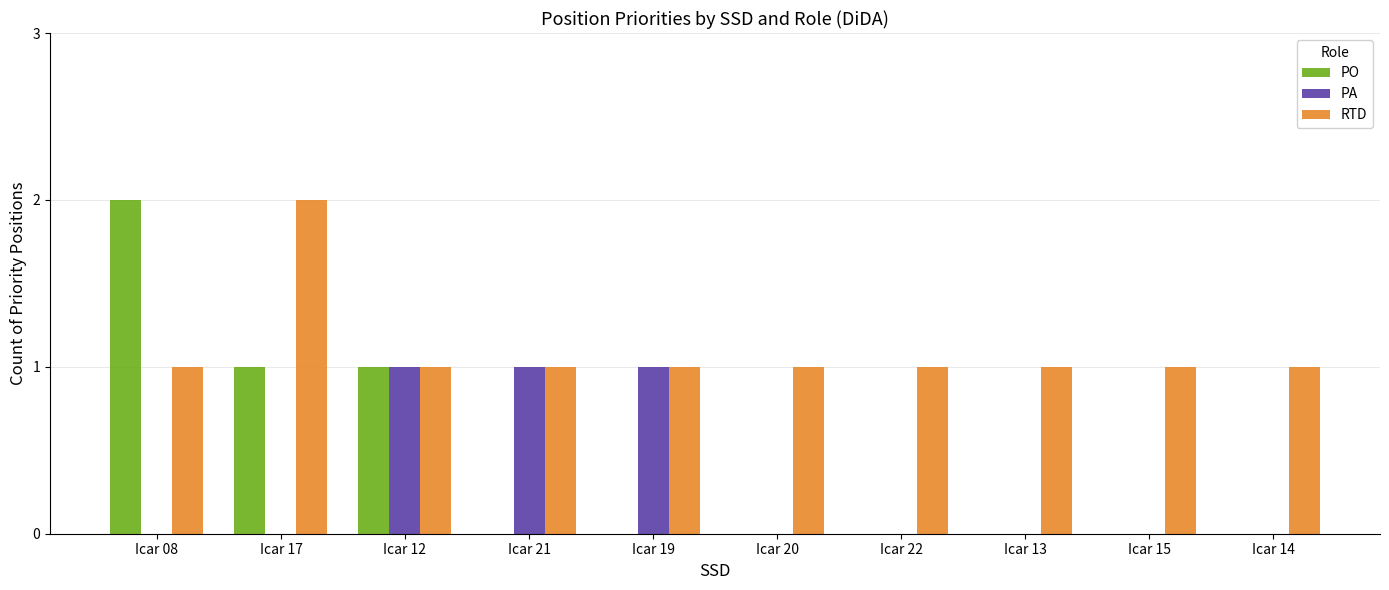

Which series changed the most between Icar 08 and Icar 21?

PO